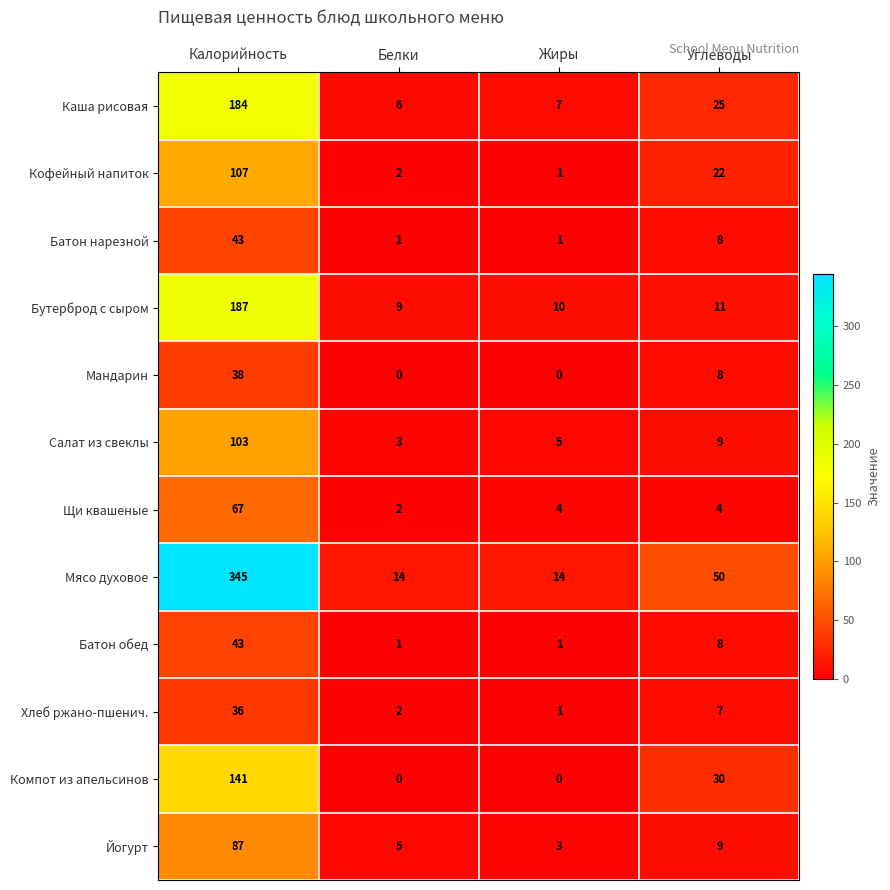

Which series has the largest total across all categories?

Мясо духовое